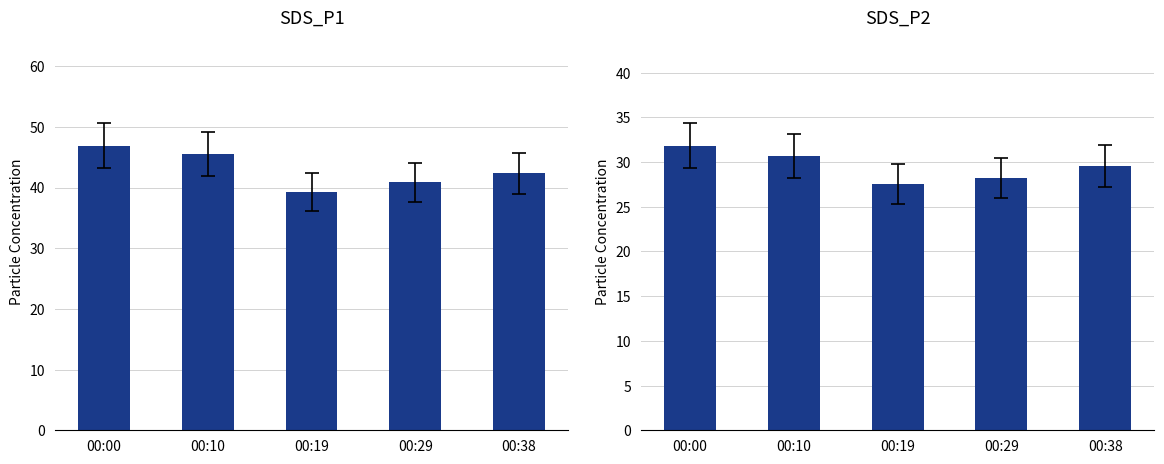

What is the total value across all series at 00:00?

78.7